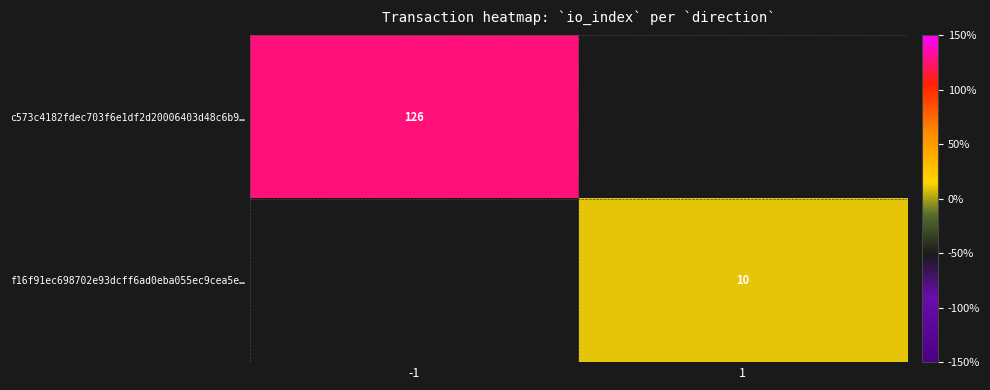

The f16f91ec698702e93dcff6ad0eba055ec9cea5e… series shows 3 at 1. True or false?

False